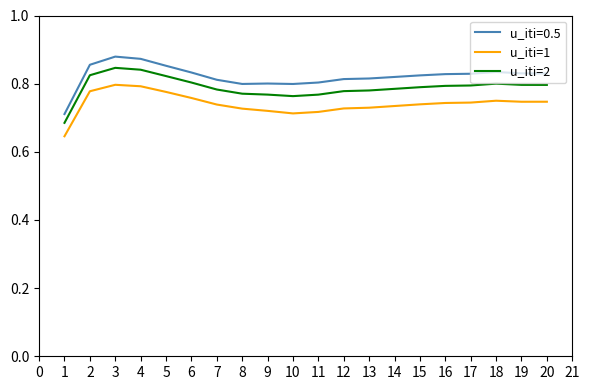

Rank the series by their average value, from highest to lowest.

u_iti=0.5, u_iti=2, u_iti=1